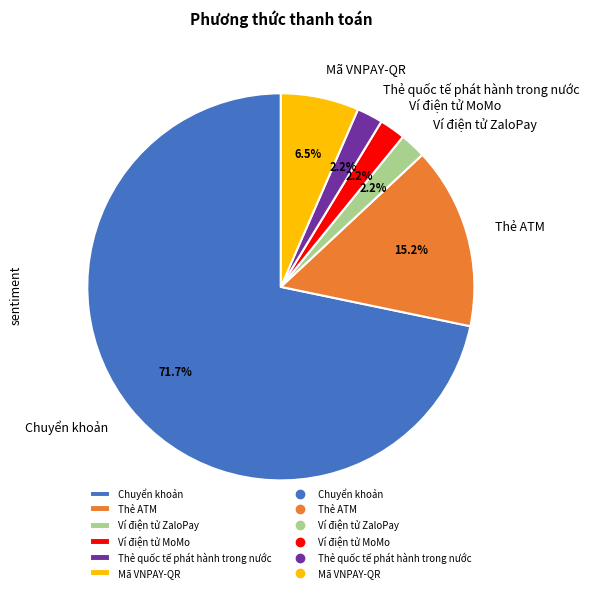

Does Thẻ quốc tế phát hành trong nước account for over 50% of the chart?

No